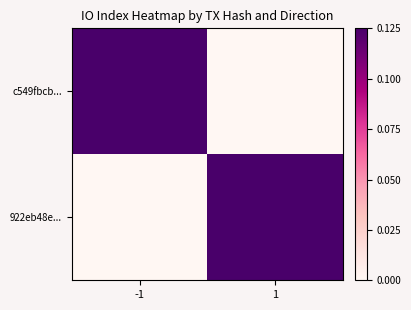

Count the number of categories in the chart.

2